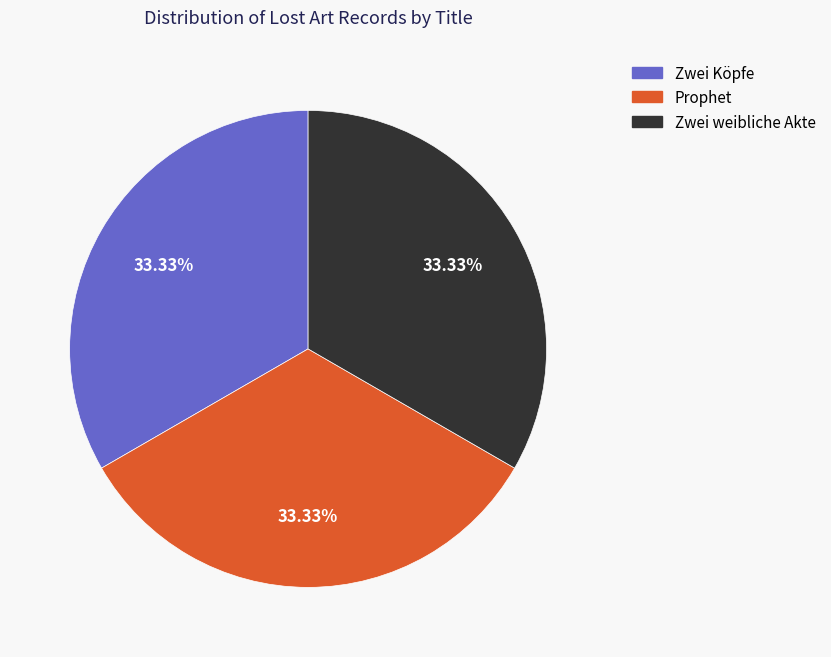

Is it true that Zwei Köpfe is 33% of the pie?

True